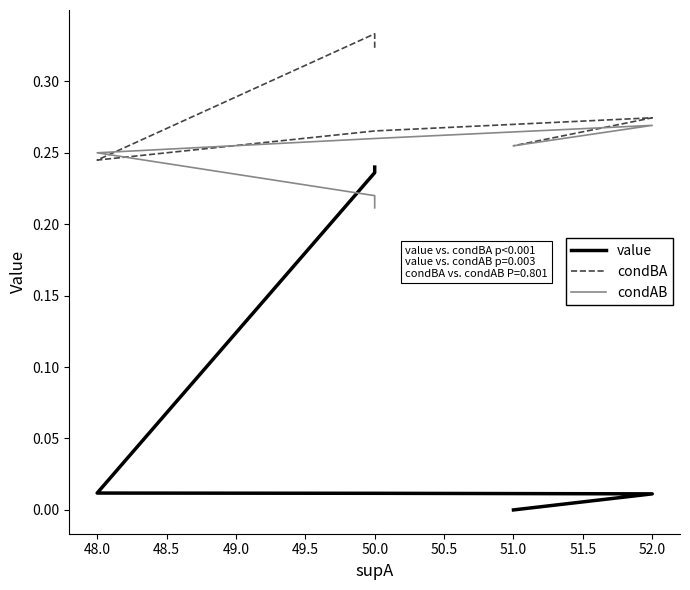

True or false: condAB has more than 1 points higher than both neighbors.

False